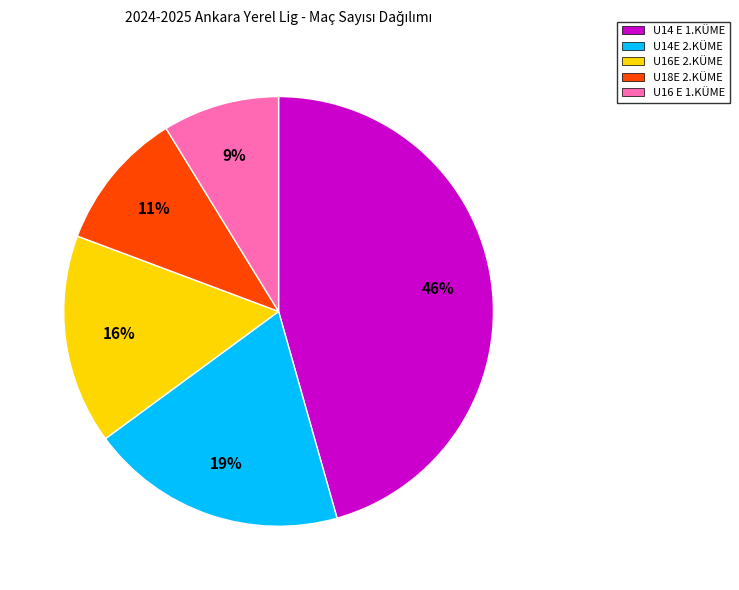

Rank the categories by value from highest to lowest.

U14 E 1.KÜME, U14E 2.KÜME, U16E 2.KÜME, U18E 2.KÜME, U16 E 1.KÜME